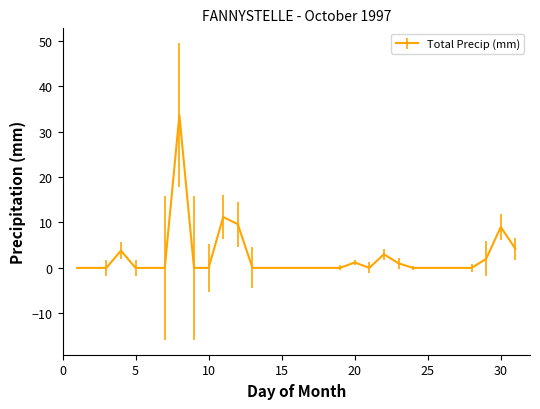

What is the greatest value displayed?

33.6